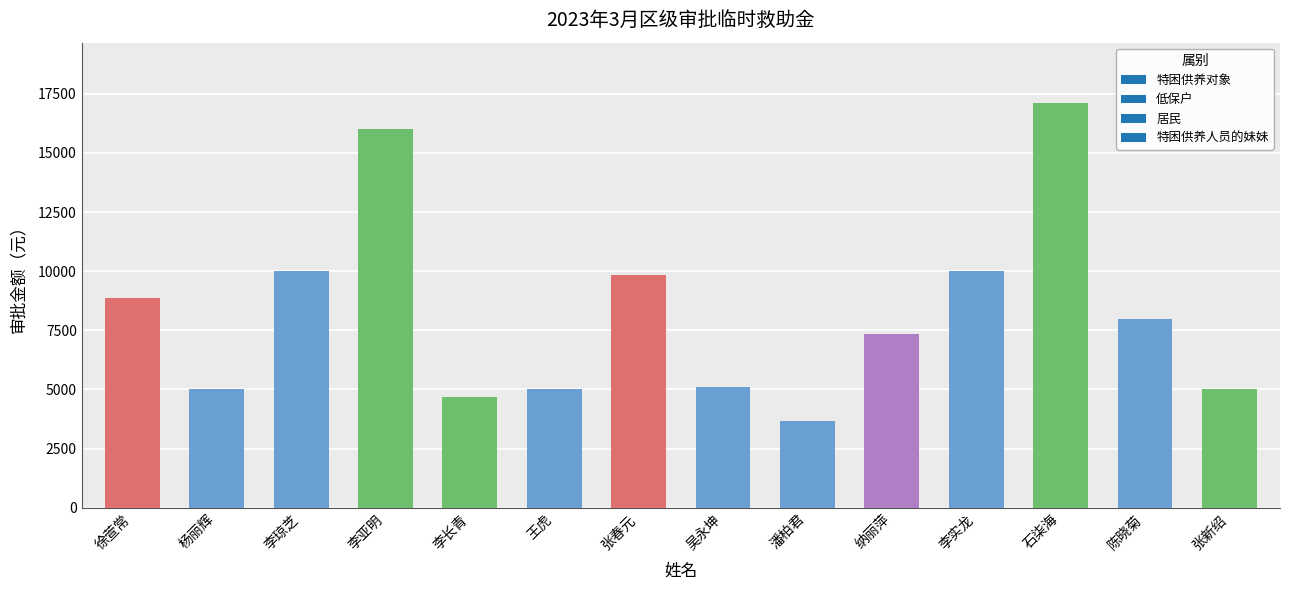

What is the sum of the values at 李亚明 and 陈晓菊?

24000